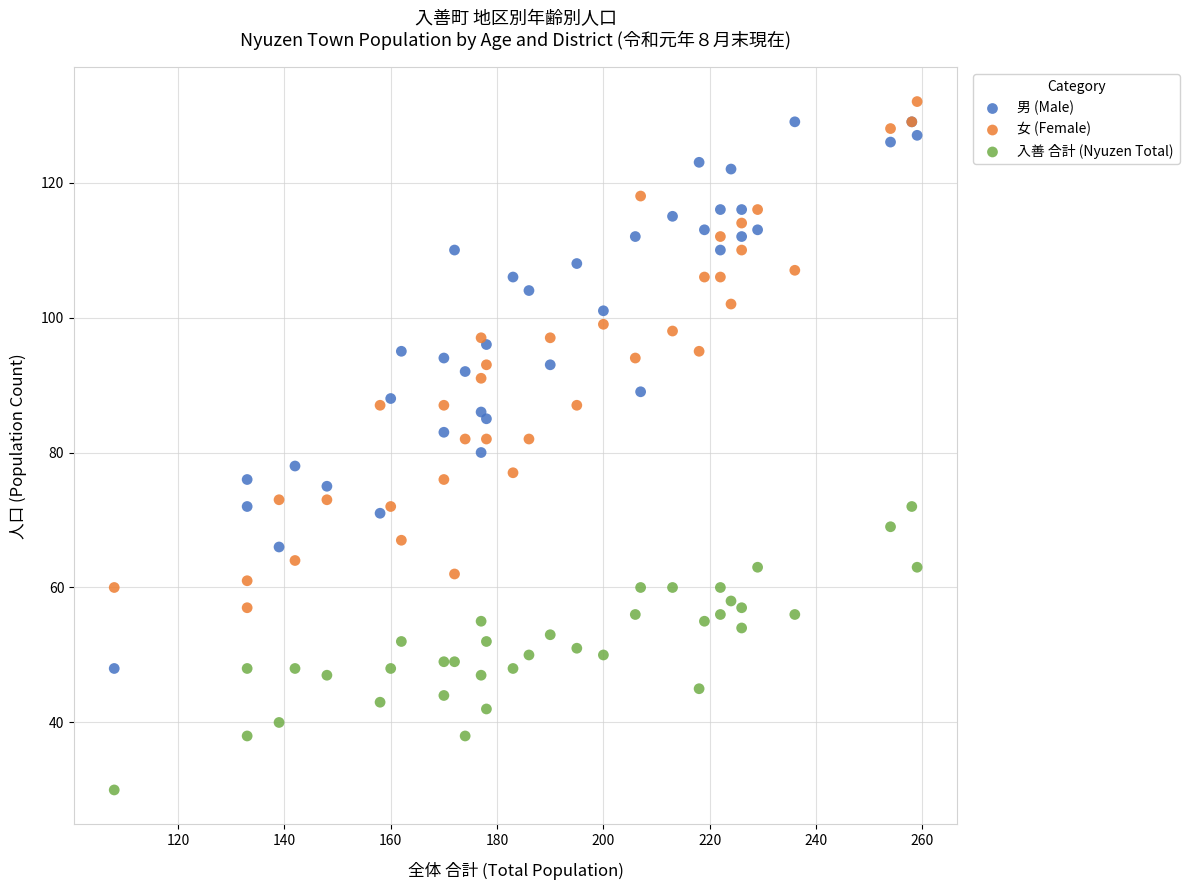

What are all the series names shown in the legend?

男 (Male), 女 (Female), 入善 合計 (Nyuzen Total)